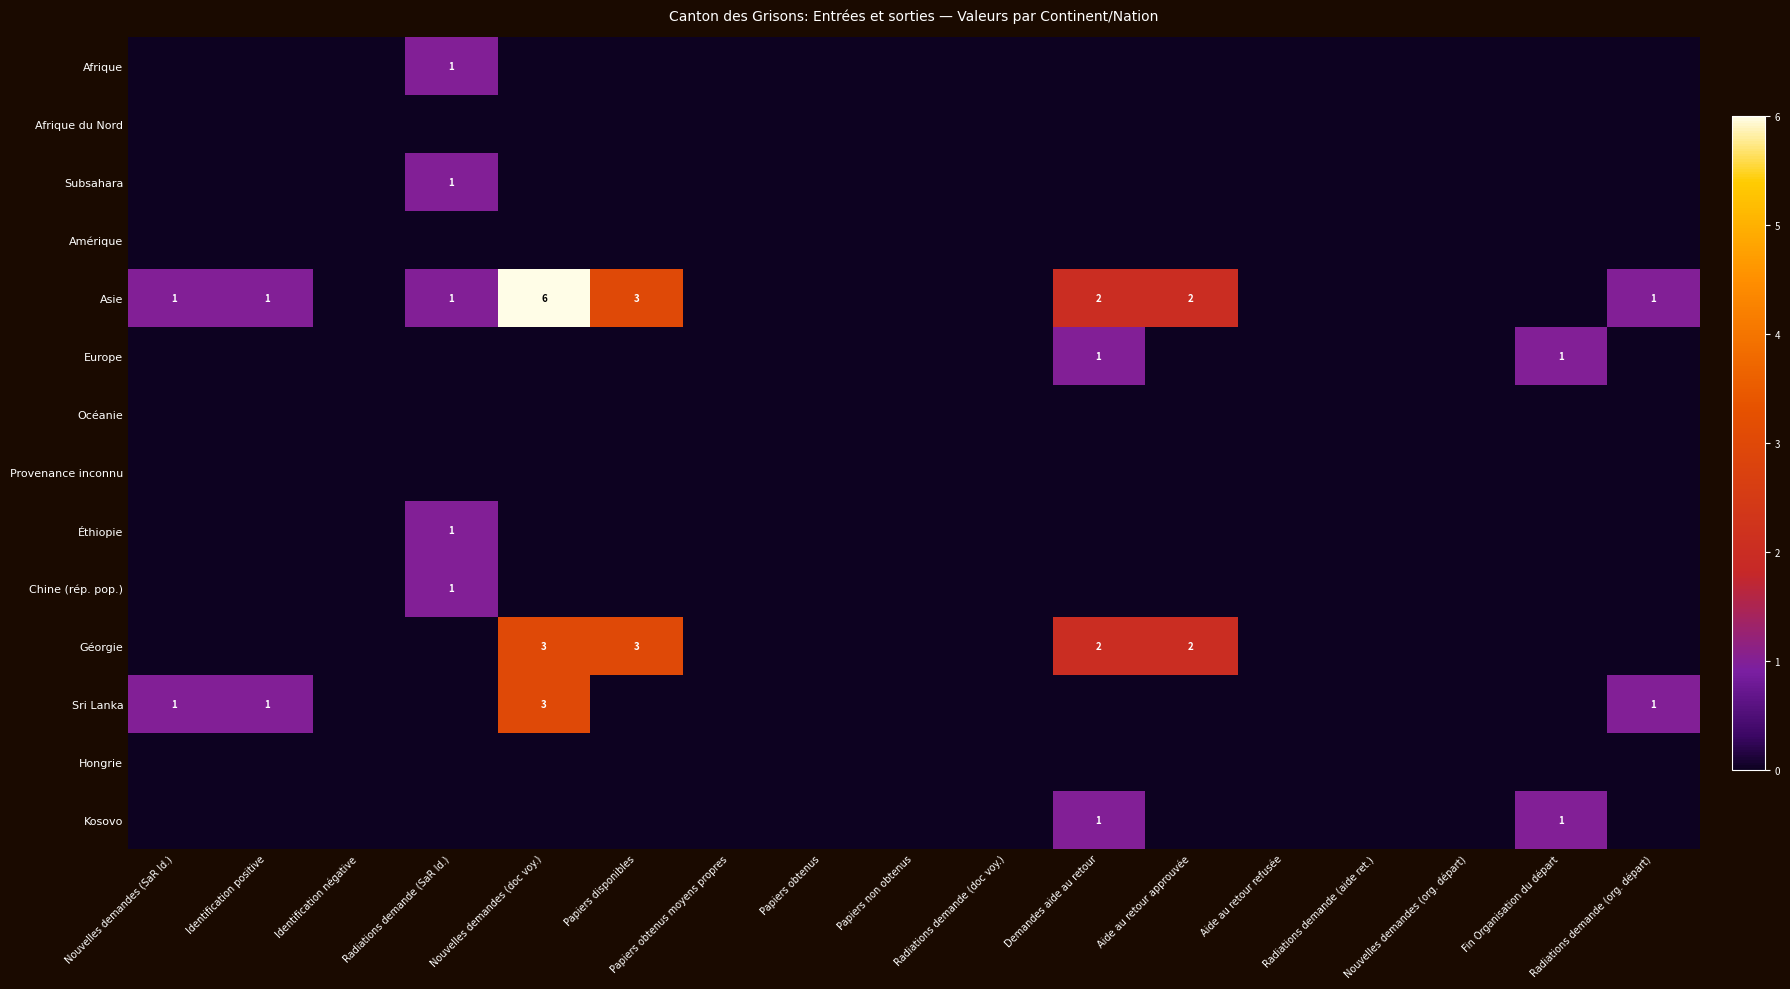

The Asie series shows 6 at Nouvelles demandes (doc voy.). True or false?

True